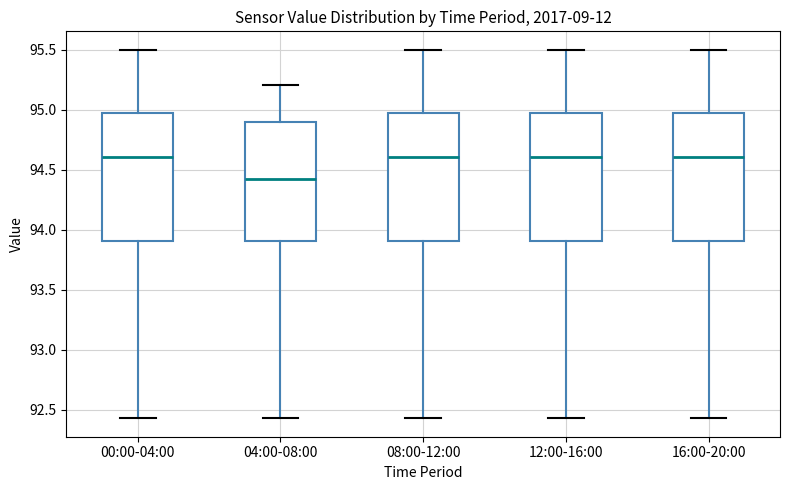

Reading left to right, transcribe this box plot: for each box, give where its median line is, the range the box spans, and where its two whiskers end, as read against the y-axis. The values are not printed on the chart, so give them approximately, as read against the axis.

00:00-04:00: median 94.60, box 93.90 to 94.95, whiskers 92.45 to 95.50
04:00-08:00: median 94.40, box 93.90 to 94.90, whiskers 92.45 to 95.20
08:00-12:00: median 94.60, box 93.90 to 94.95, whiskers 92.45 to 95.50
12:00-16:00: median 94.60, box 93.90 to 94.95, whiskers 92.45 to 95.50
16:00-20:00: median 94.60, box 93.90 to 94.95, whiskers 92.45 to 95.50